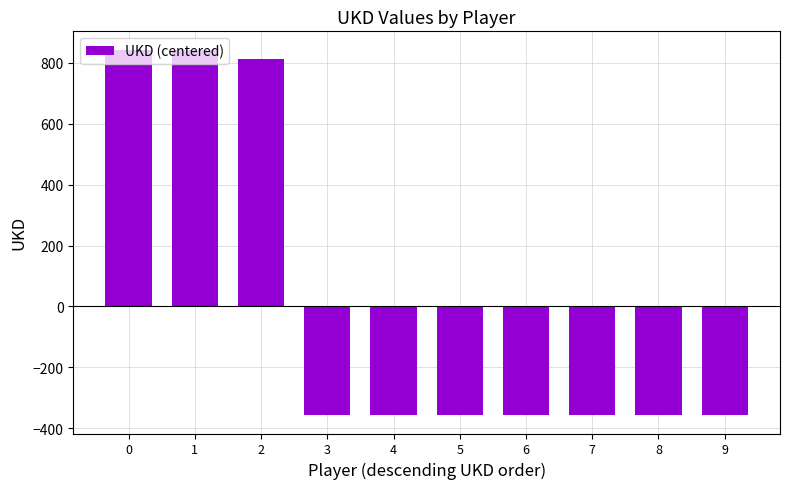

What is the value of the 5th bar from the left?

-357